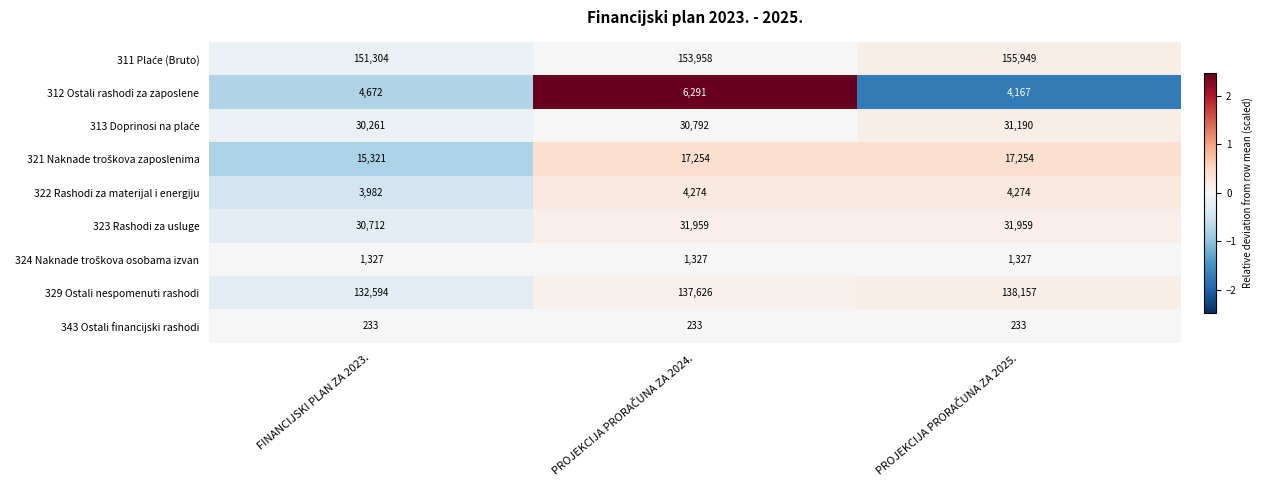

What is the total value across all series at FINANCIJSKI PLAN ZA 2023.?

370406